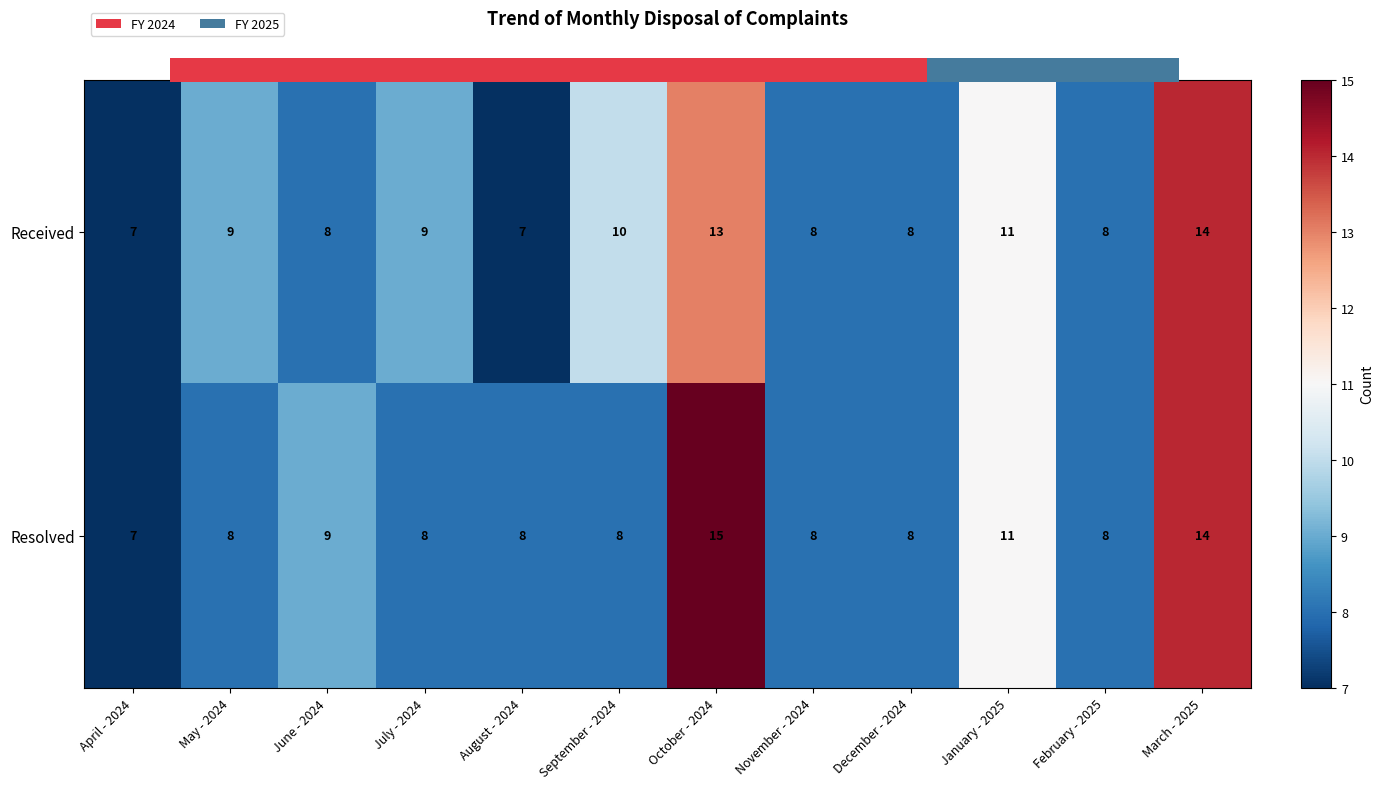

Which label corresponds to the largest value in the chart?

October - 2024